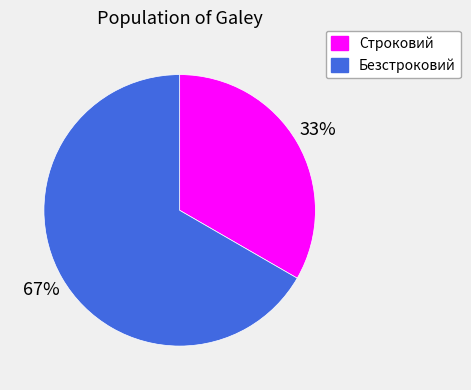

Approximately how many times larger is the value at Строковий compared to Безстроковий?

0.5